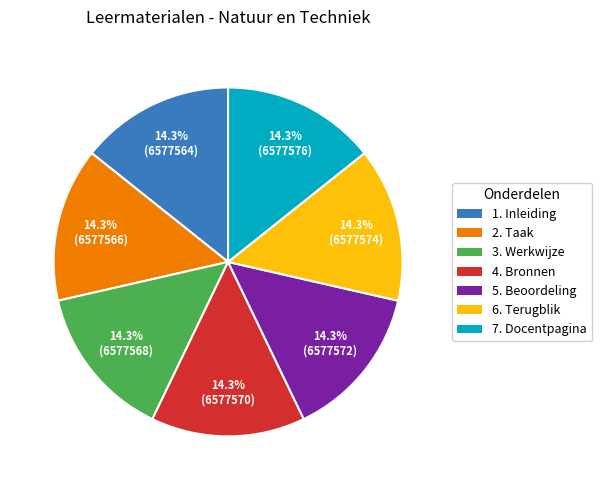

What is the total percentage of 6. Terugblik and 2. Taak?

28.6%